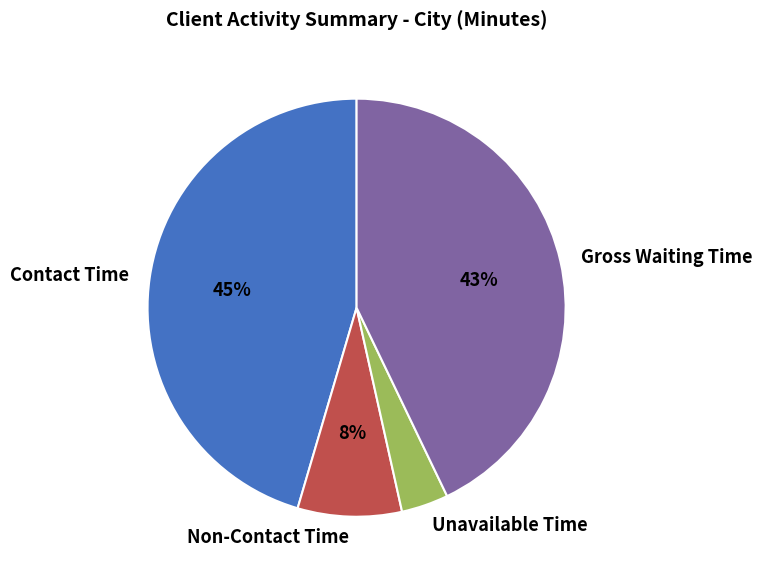

How many segments does this pie chart have?

4